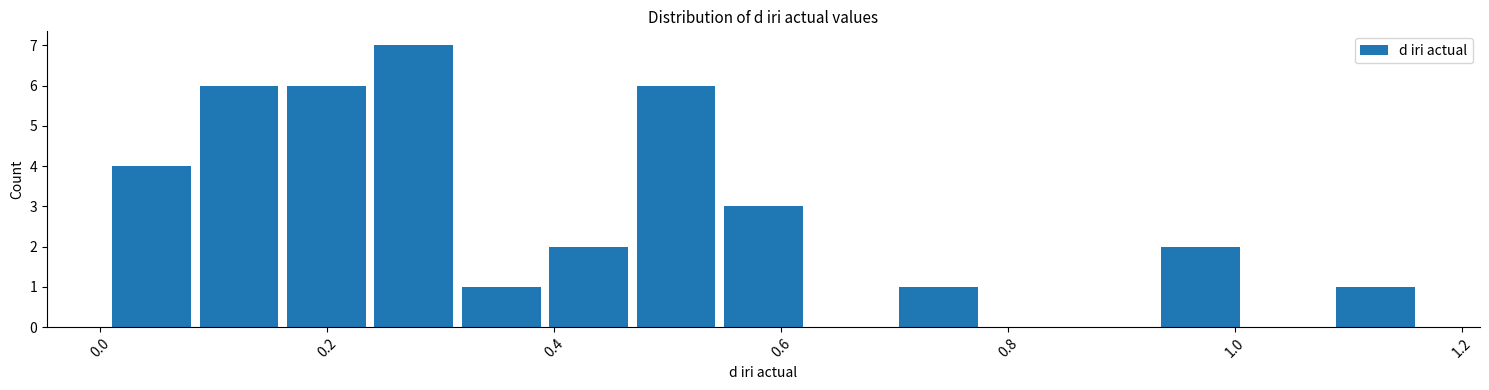

Around what value on the x-axis is the tallest bar? Give the approximate position of its centre, as read against the axis.

0.28